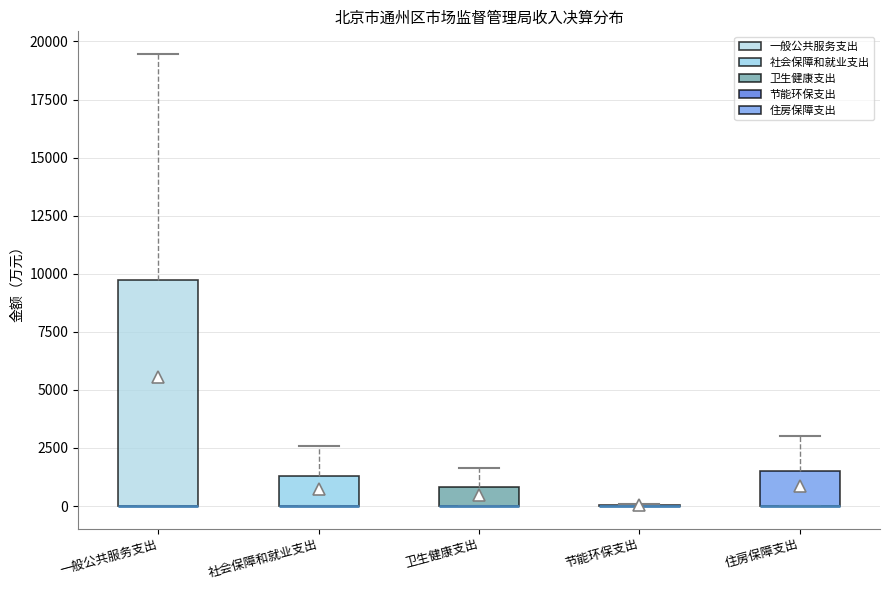

Which box is the tallest, from its lower edge to its upper edge?

一般公共服务支出